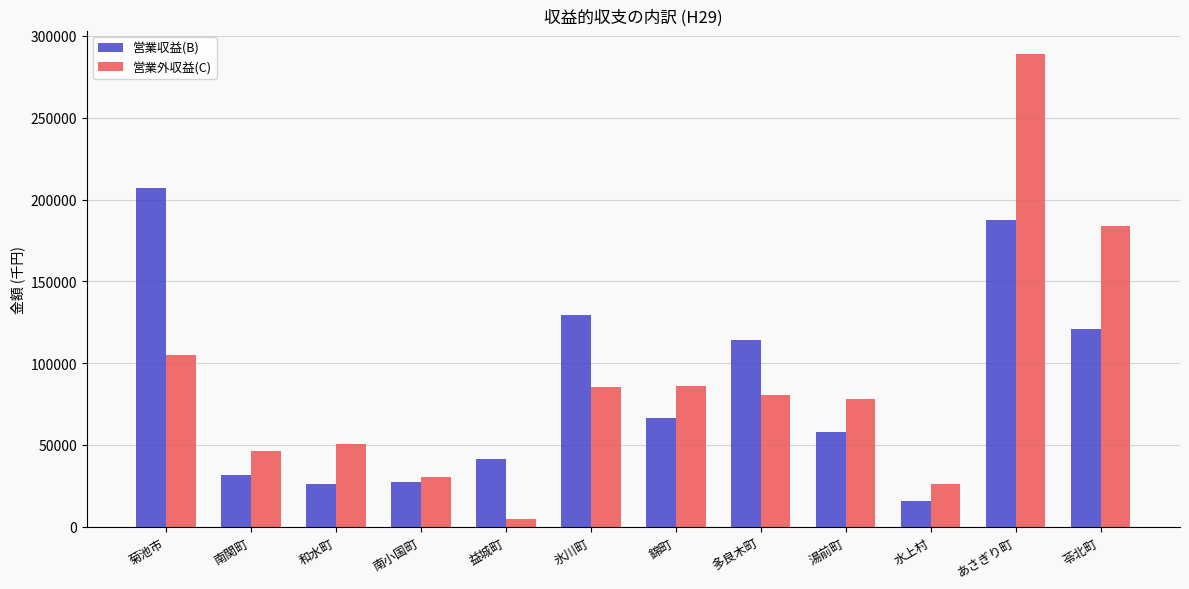

What position from the left is あさぎり町?

11